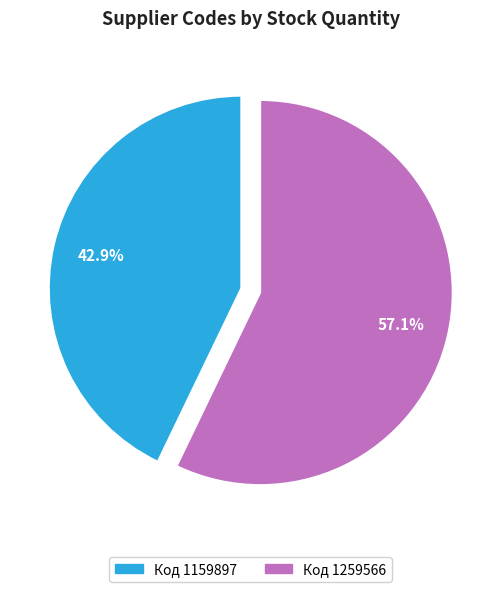

Does any single category account for the majority?

Yes